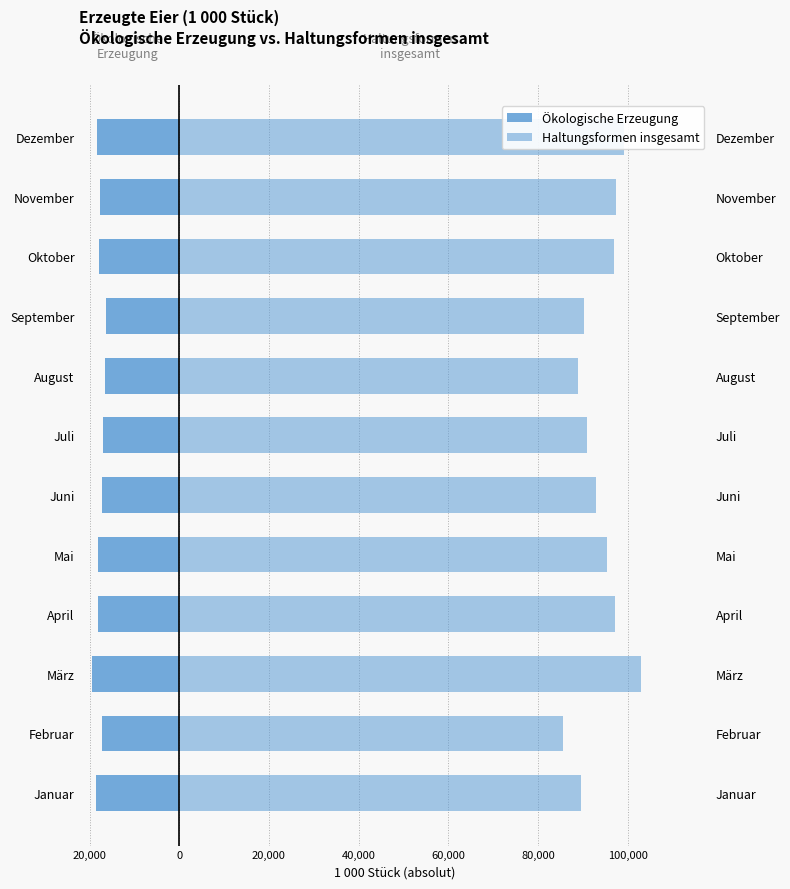

What is the minimum value shown in the chart?

-19391